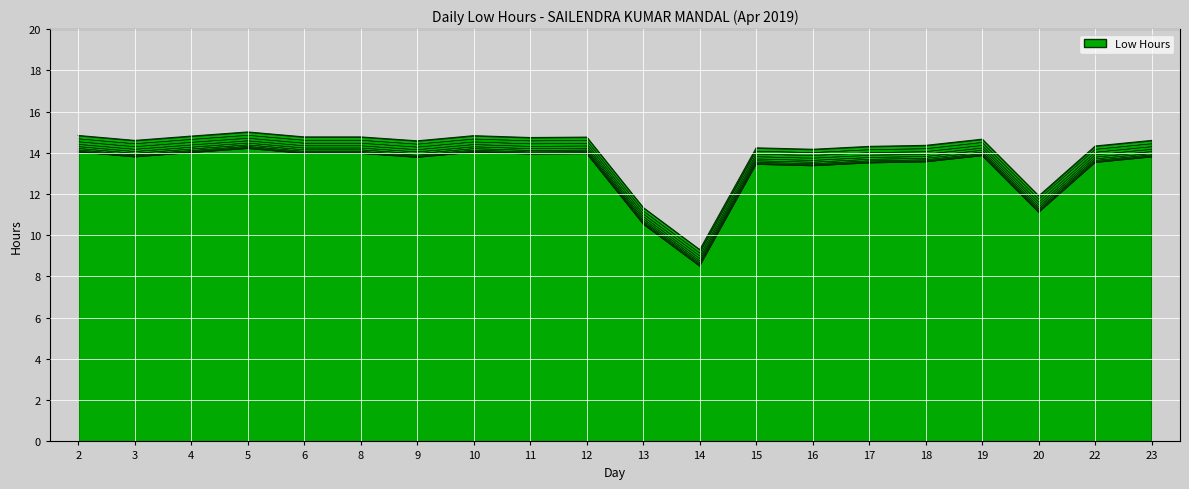

The chart shows a value of 21.6 at 5. True or false?

False